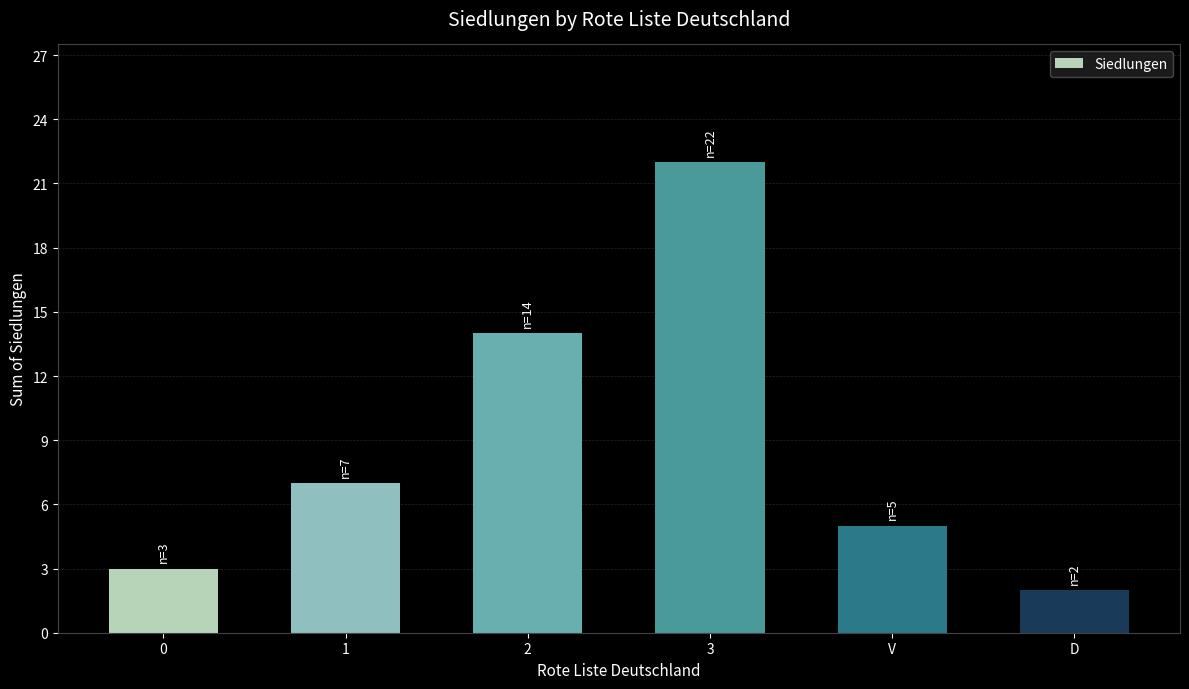

What is the label of the 3rd bar from the right?

3